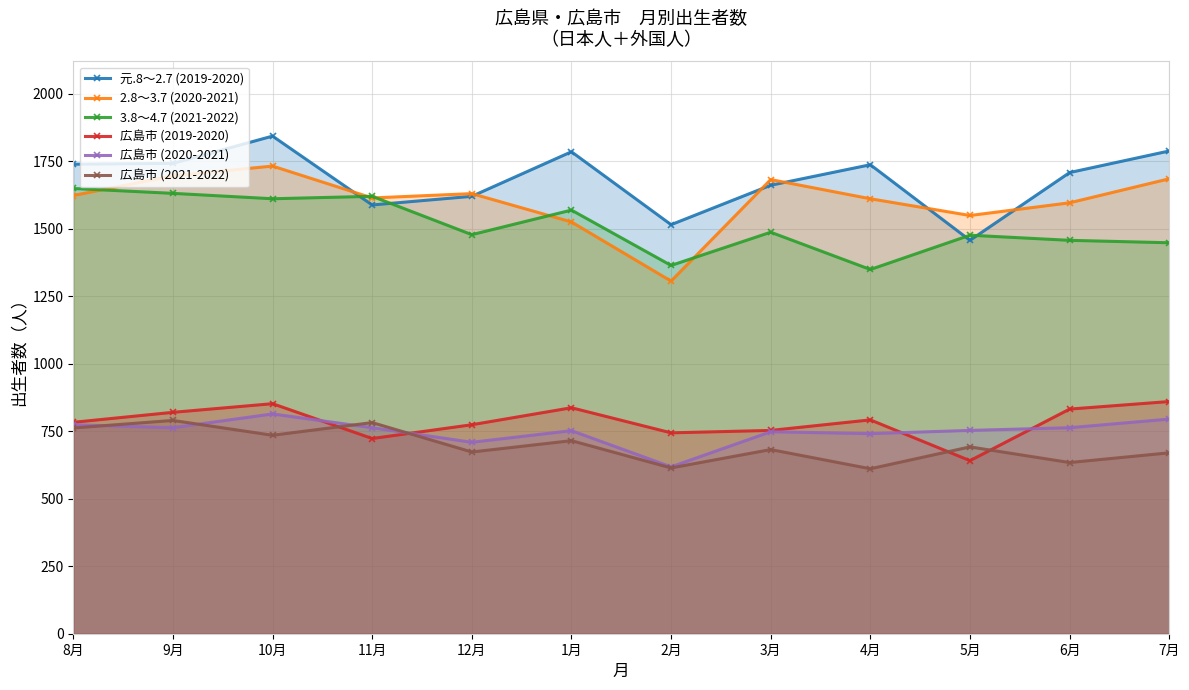

True or false: 2.8～3.7 (2020-2021) and 3.8～4.7 (2021-2022) cross at least once.

True